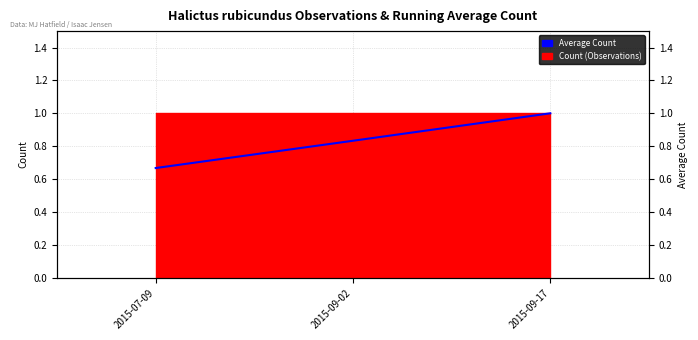

What is the difference between the maximum and minimum values?

0.3